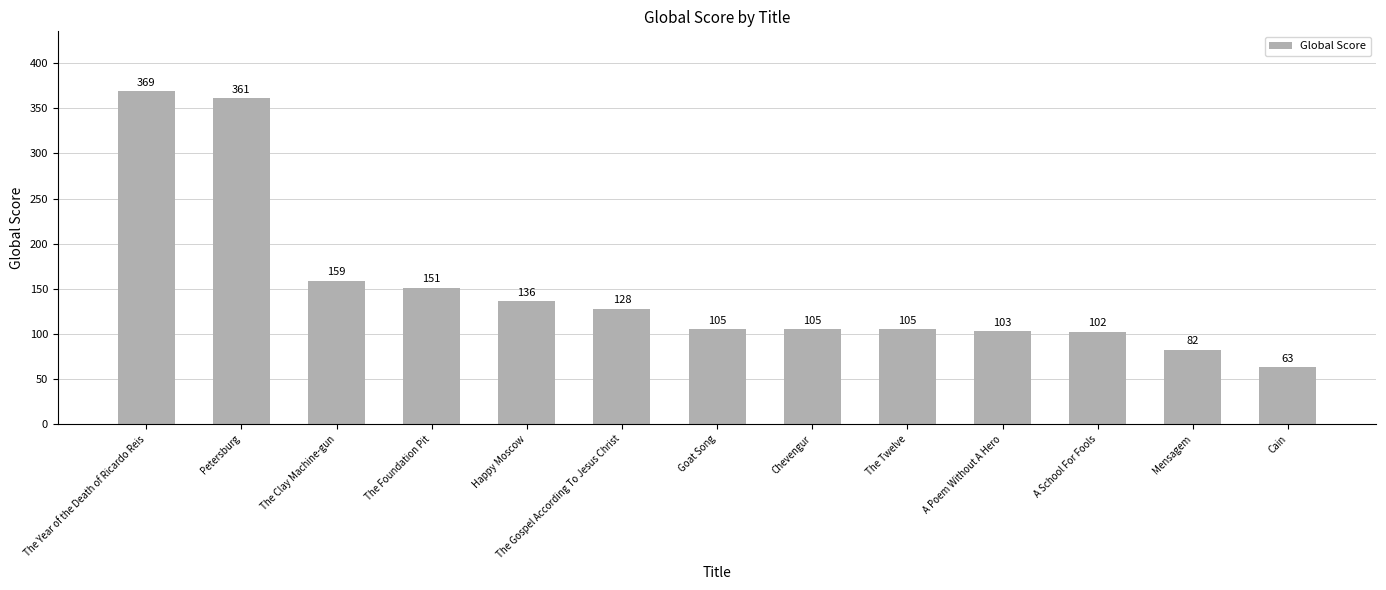

Which has a higher value, The Twelve or A Poem Without A Hero?

The Twelve